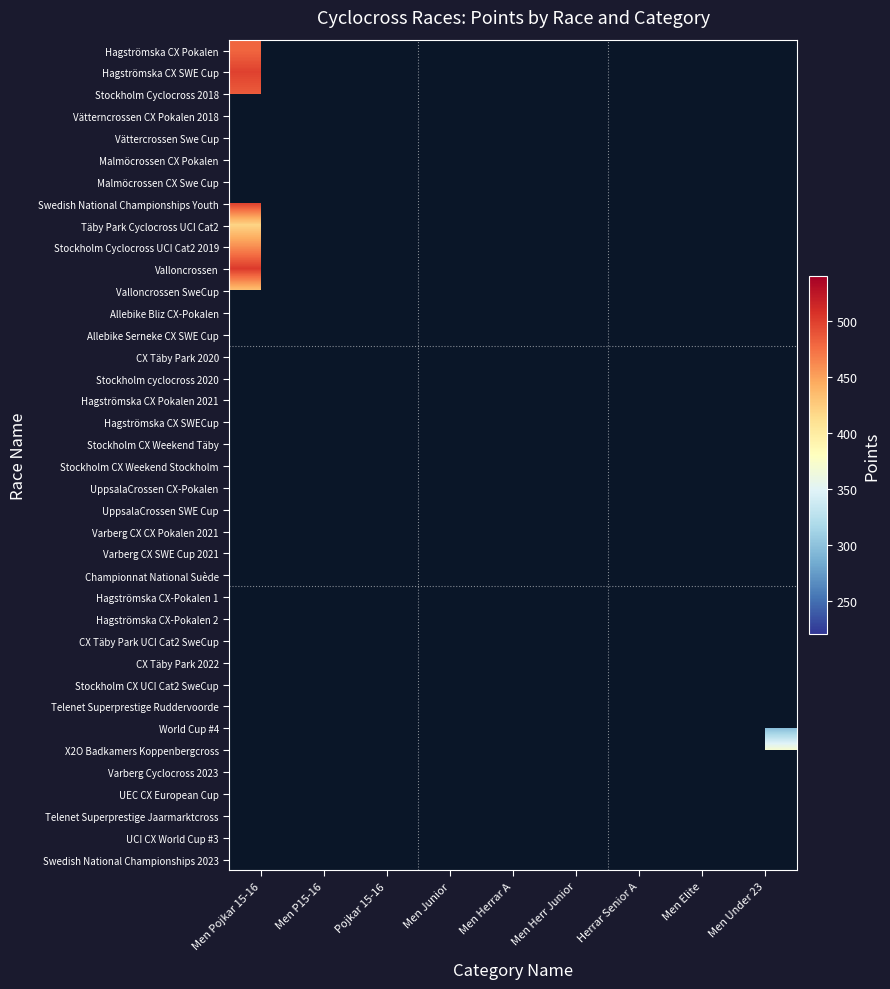

List the labels in order of CX Täby Park 2020 value, smallest first.

Men Pojkar 15-16, Men P15-16, Pojkar 15-16, Men Junior, Men Herrar A, Men Herr Junior, Herrar Senior A, Men Elite, Men Under 23